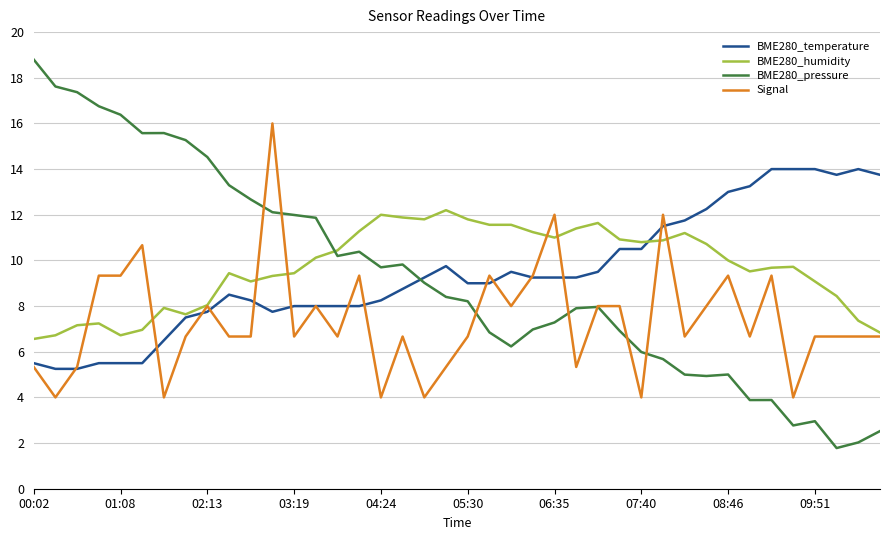

Rank the series by their maximum value, from lowest to highest.

BME280_humidity, BME280_temperature, Signal, BME280_pressure